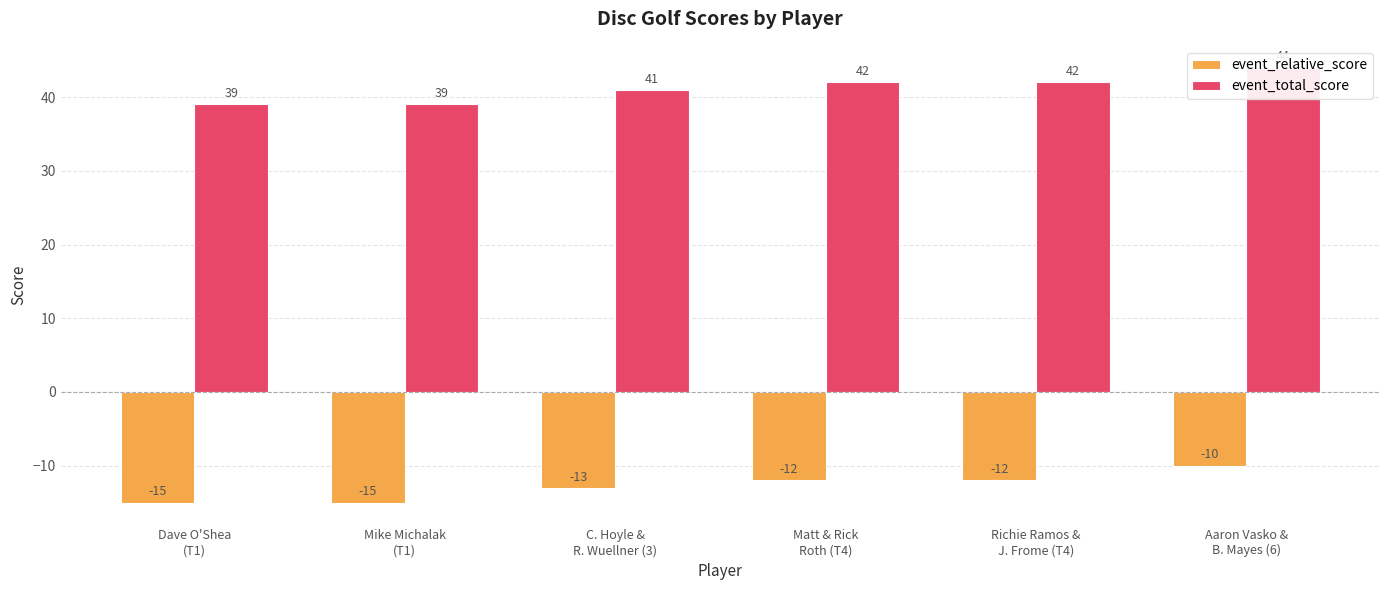

How many bars are there in total?

12